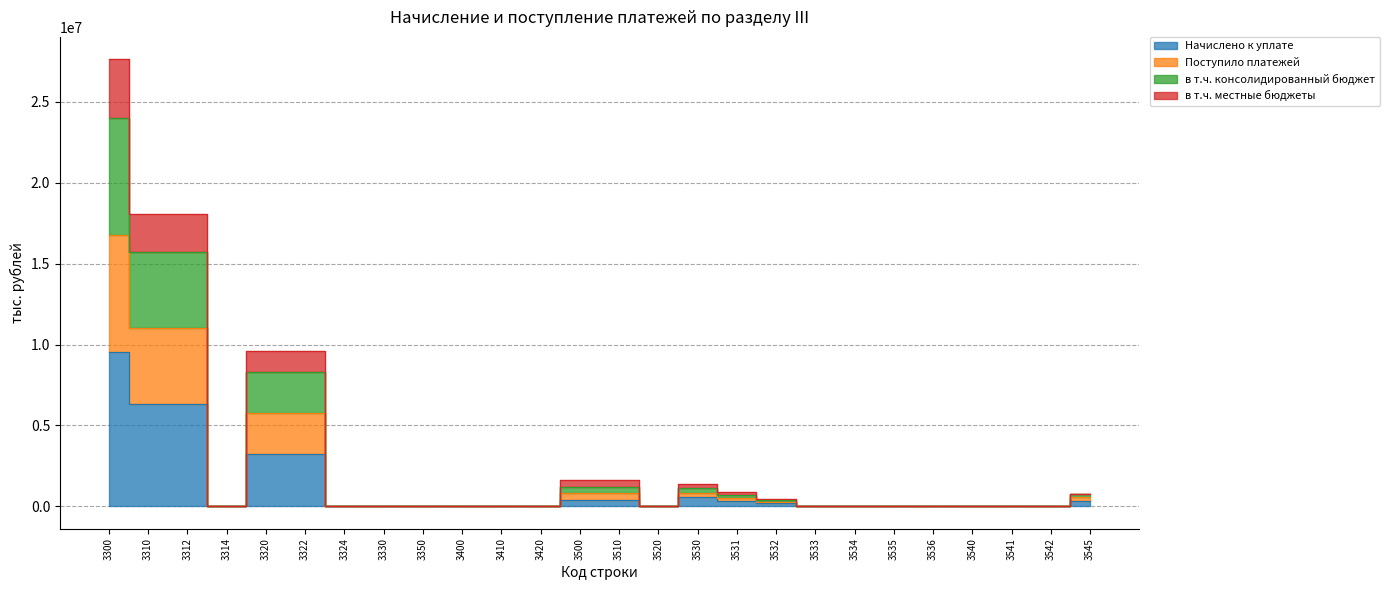

How many data points does each series have?

26